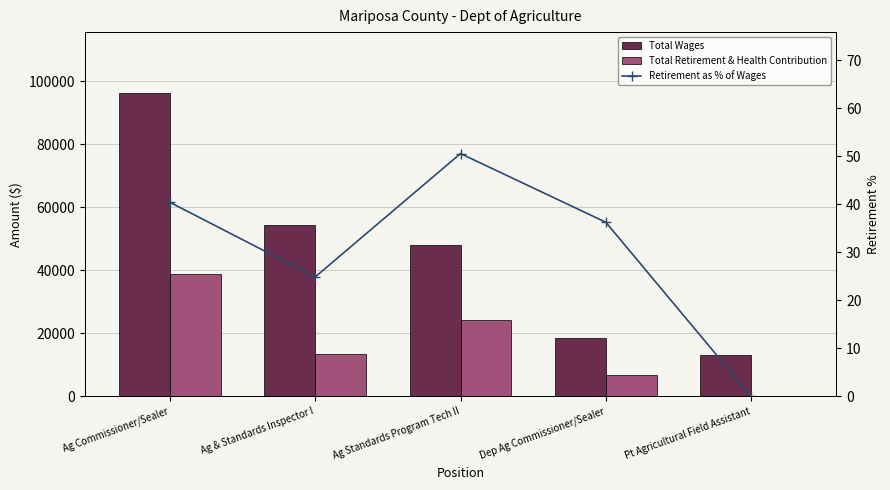

At which category does the chart reach its minimum across all series?

Pt Agricultural Field Assistant